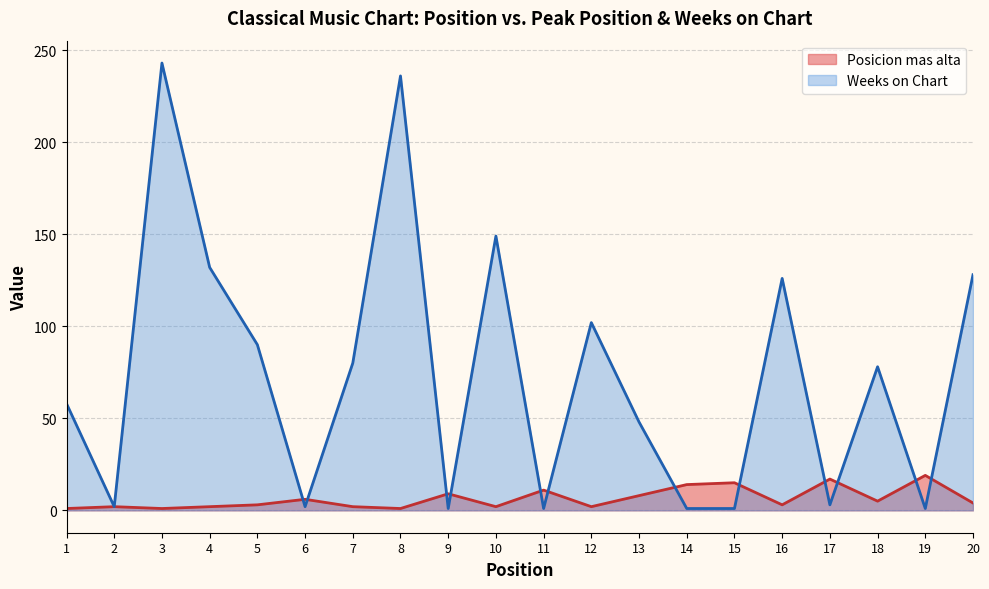

Rank the series by their average value, from lowest to highest.

Posicion mas alta, Weeks on Chart